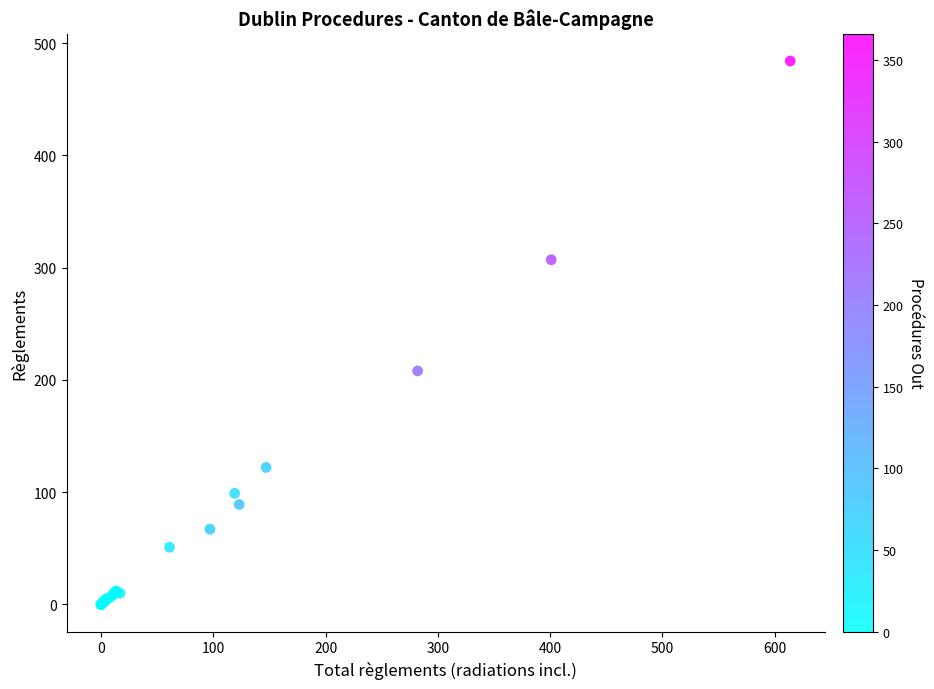

What Y value in the scatter plot is closest to 242?

208